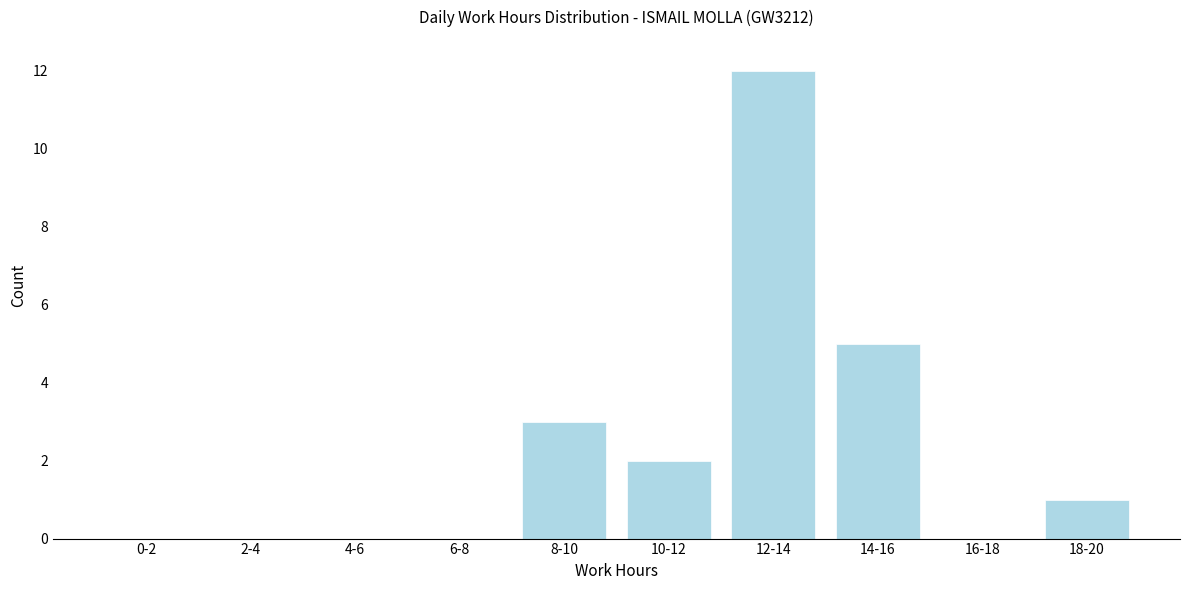

Reading left to right, what are all the values shown in this chart?

0-2=0	2-4=0	4-6=0	6-8=0	8-10=3	10-12=2	12-14=12	14-16=5	16-18=0	18-20=1